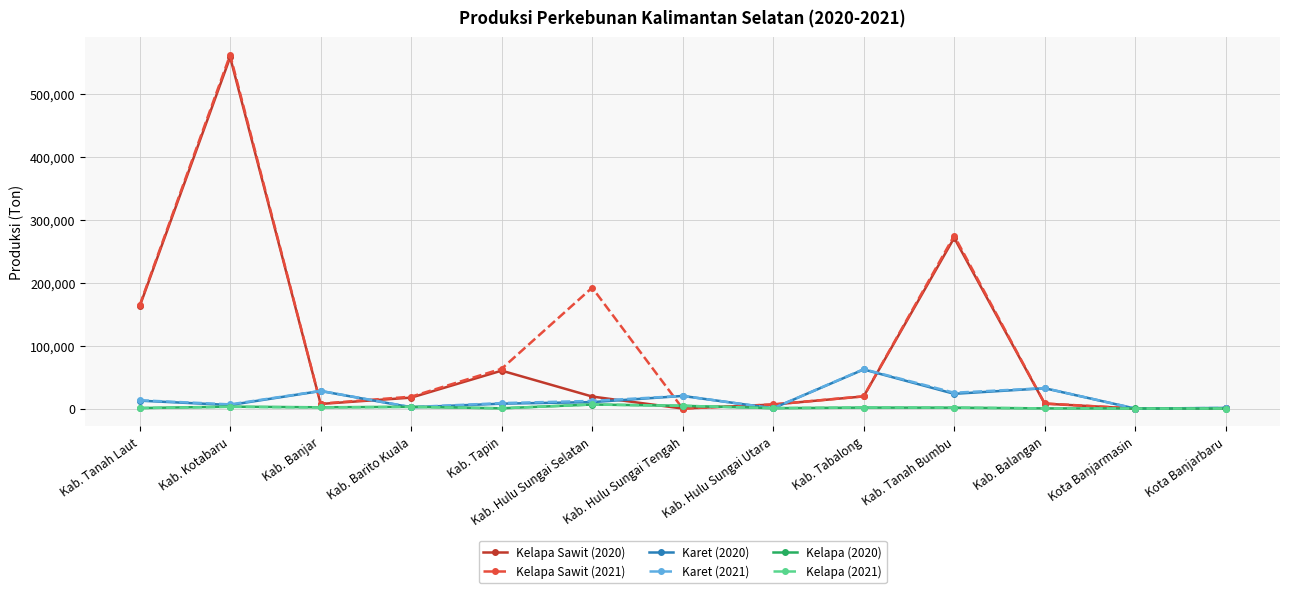

What position from the left is Kab. Barito Kuala?

4